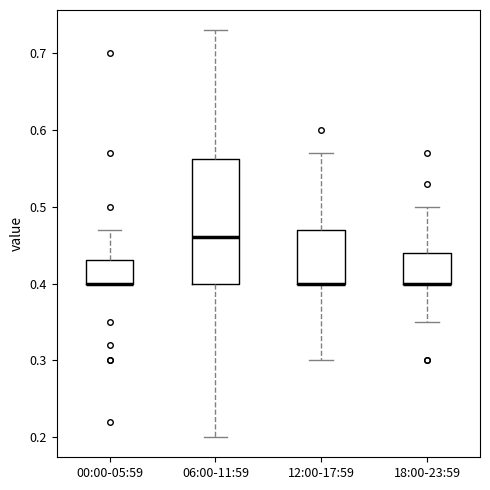

Where is the upper edge of the box for 00:00-05:59 on the y-axis? The values are not printed on the chart, so give them approximately, as read against the axis.

0.43